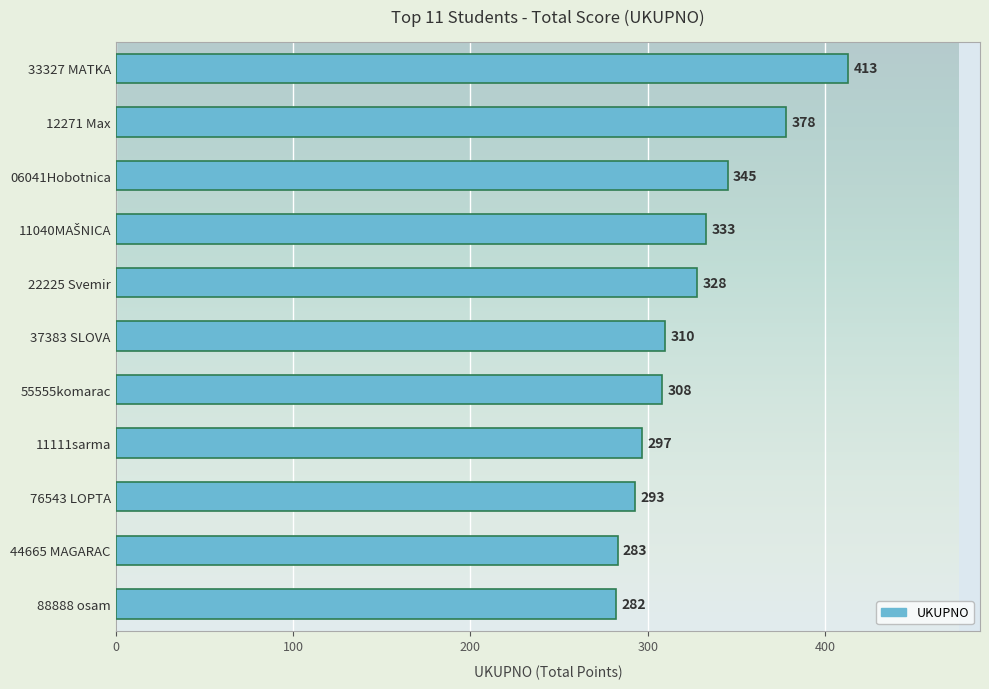

What is the change in value from 33327 MATKA to 88888 osam?

-131